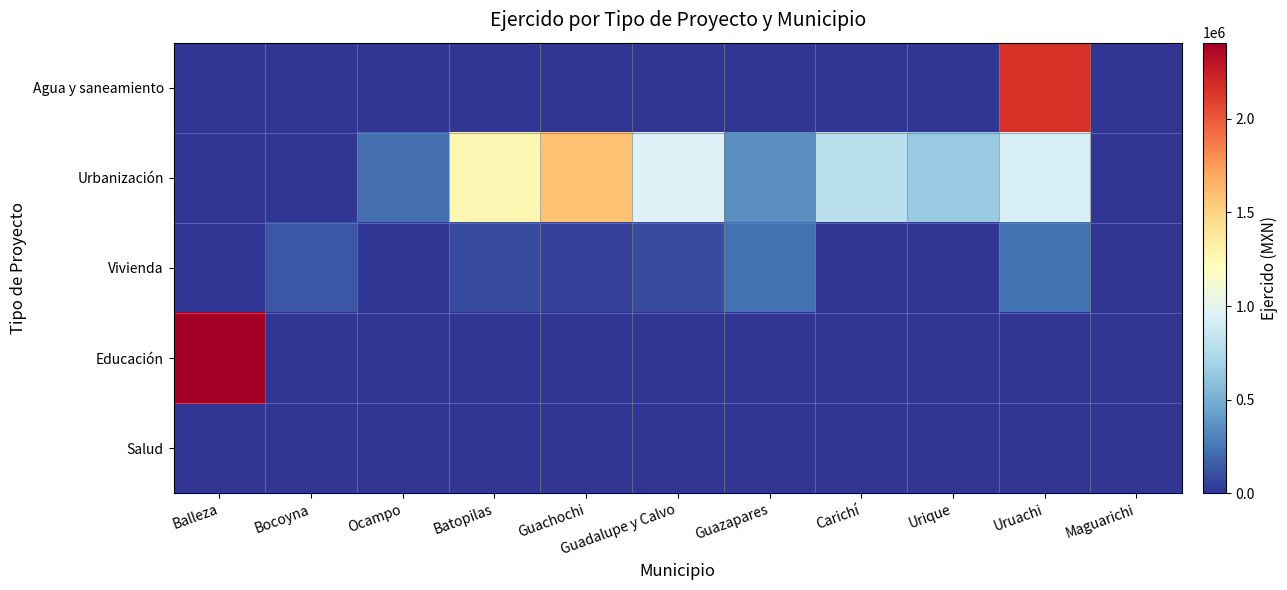

Which series has the largest total across all categories?

Urbanización